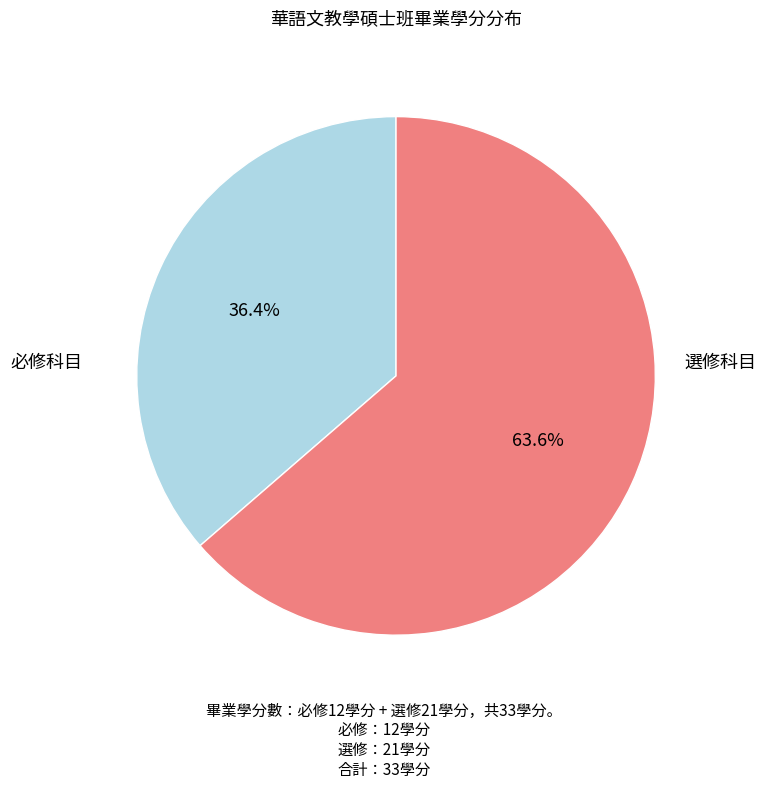

Does any single category account for the majority?

Yes